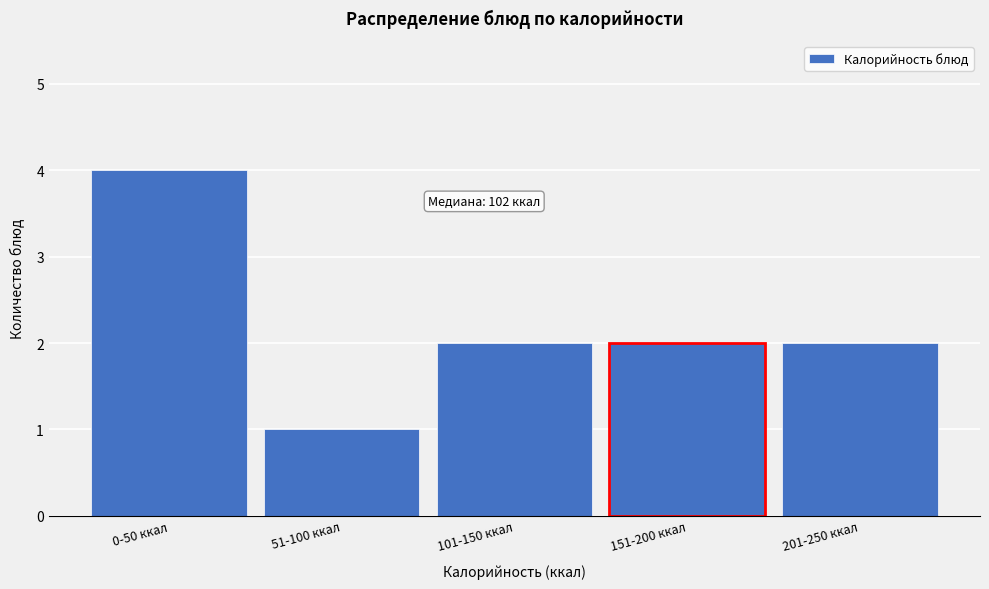

Reading right to left, list all the values displayed in this chart.

2	2	2	1	4